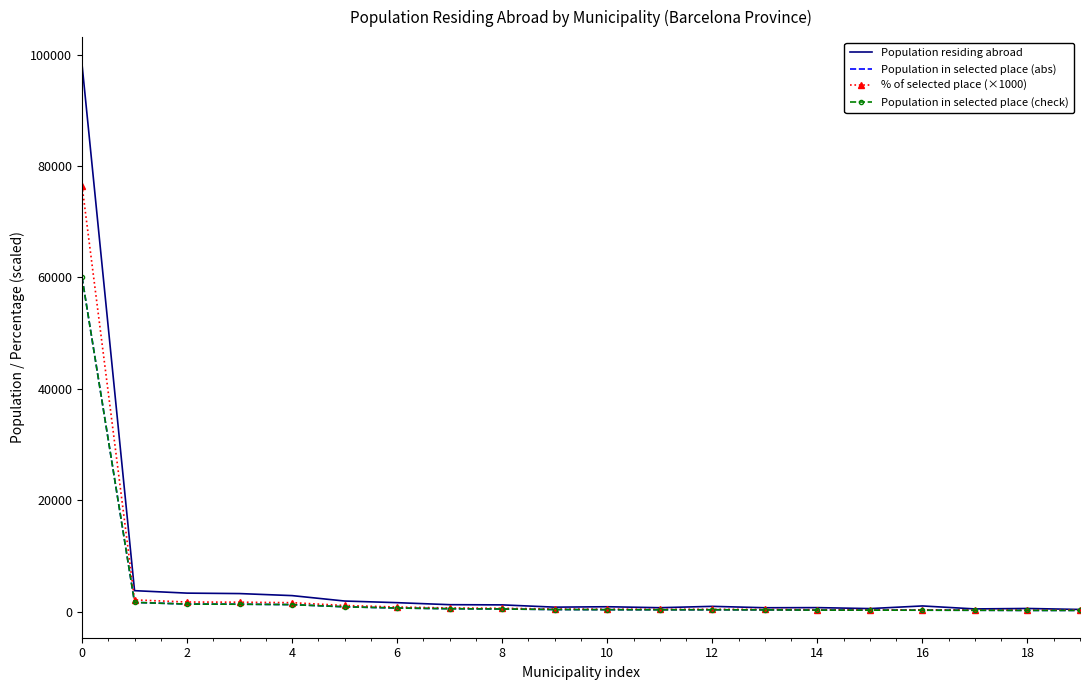

What are all the series names shown in the legend?

Population residing abroad, Population in selected place (abs), % of selected place (×1000), Population in selected place (check)